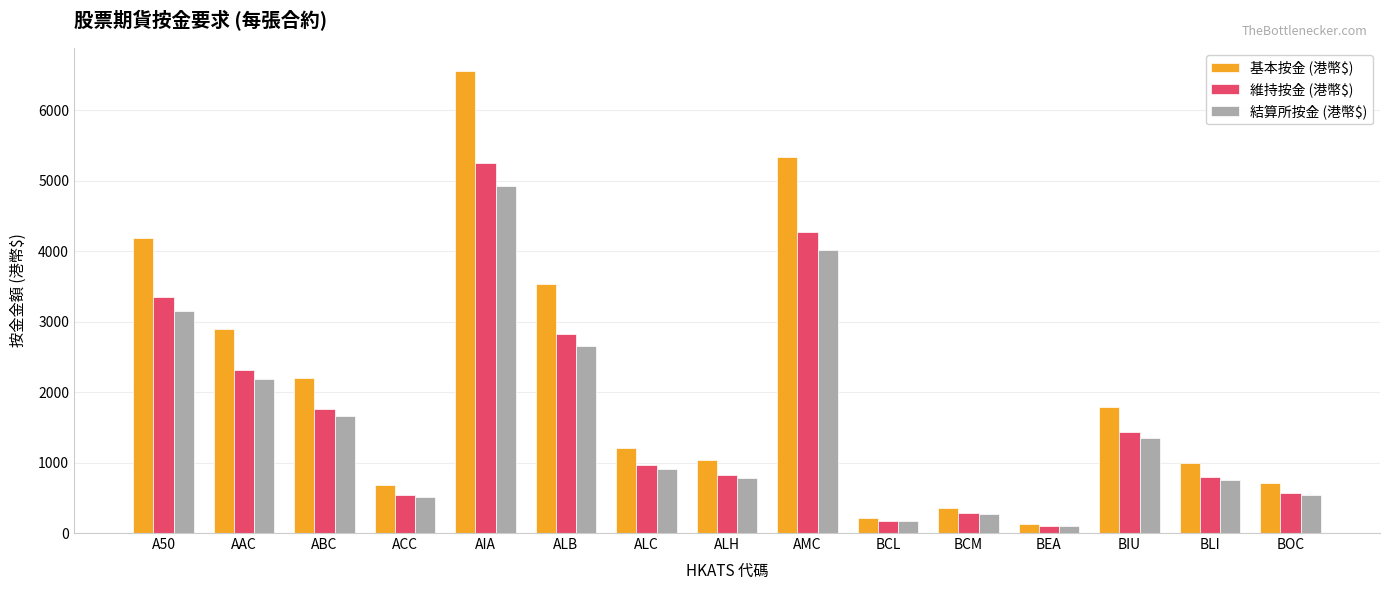

At which label is 維持按金 (港幣$) closest to 2673?

ALB